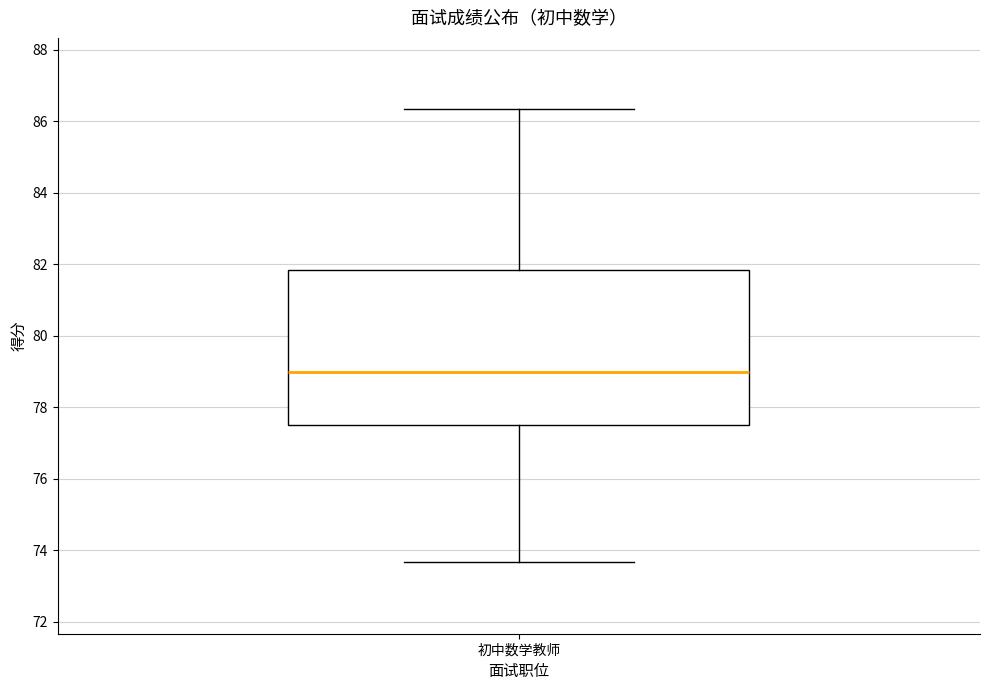

Where does the median line of the box for 初中数学教师 sit on the y-axis? The values are not printed on the chart, so give them approximately, as read against the axis.

79.0